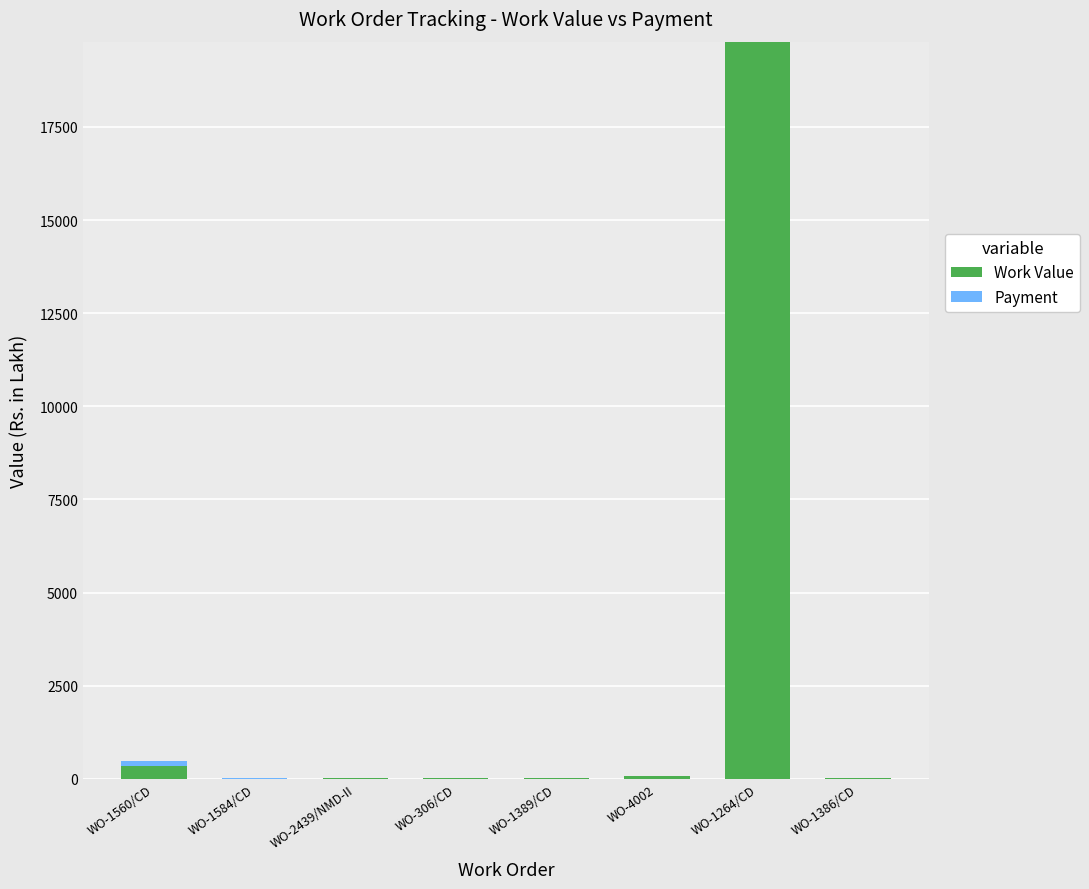

What is the sum of all Work Value values?

20328.3